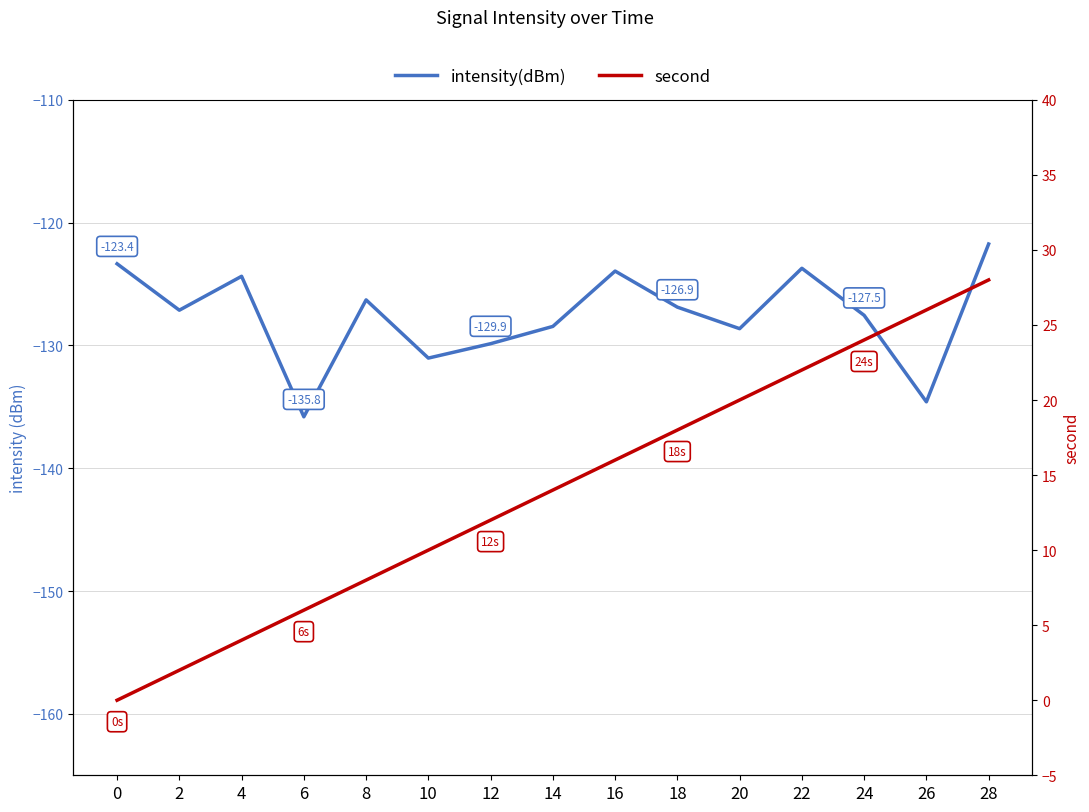

Reading left to right, list all the values displayed in this chart.

intensity(dBm): 0=-123.4	2=-127.1	4=-124.4	6=-135.8	8=-126.3	10=-131.0	12=-129.9	14=-128.5	16=-123.9	18=-126.9	20=-128.6	22=-123.7	24=-127.5	26=-134.6	28=-121.7
second: 0=0.0	2=2.0	4=4.0	6=6.0	8=8.0	10=10.0	12=12.0	14=14.0	16=16.0	18=18.0	20=20.0	22=22.0	24=24.0	26=26.0	28=28.0